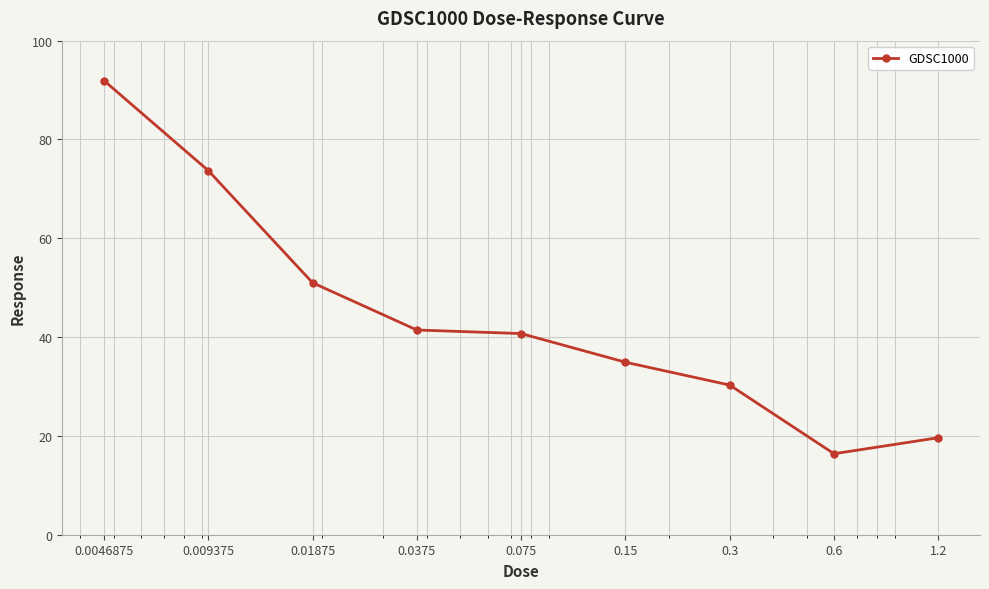

True or false: there are more than 2 points higher than both neighbors.

False